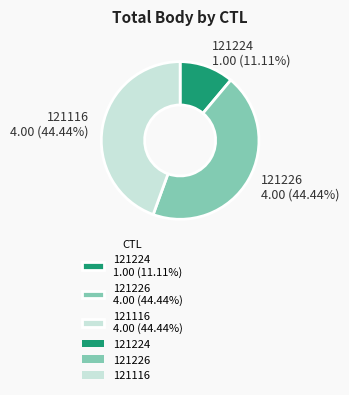

Which category has the smallest portion of the pie?

121224